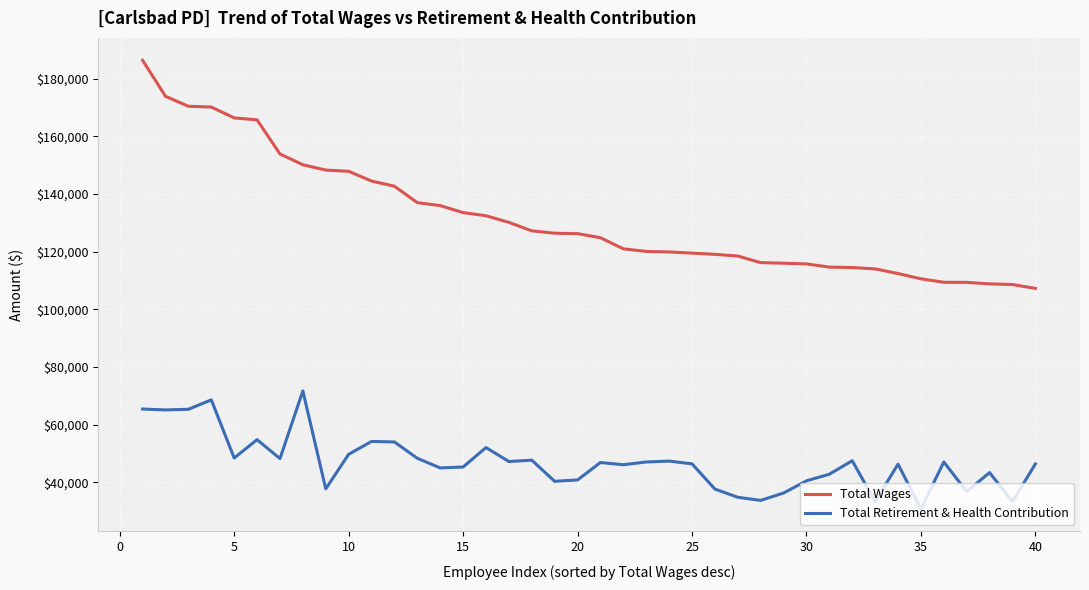

True or false: Total Retirement & Health Contribution has more than 1 points higher than both neighbors.

True